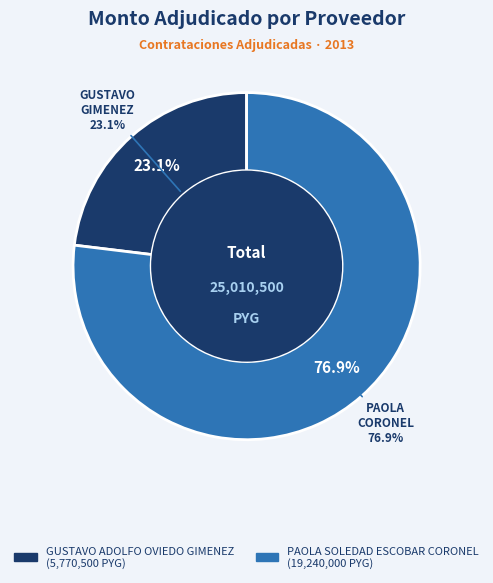

Which category has the biggest portion of the pie?

PAOLA SOLEDAD ESCOBAR CORONEL